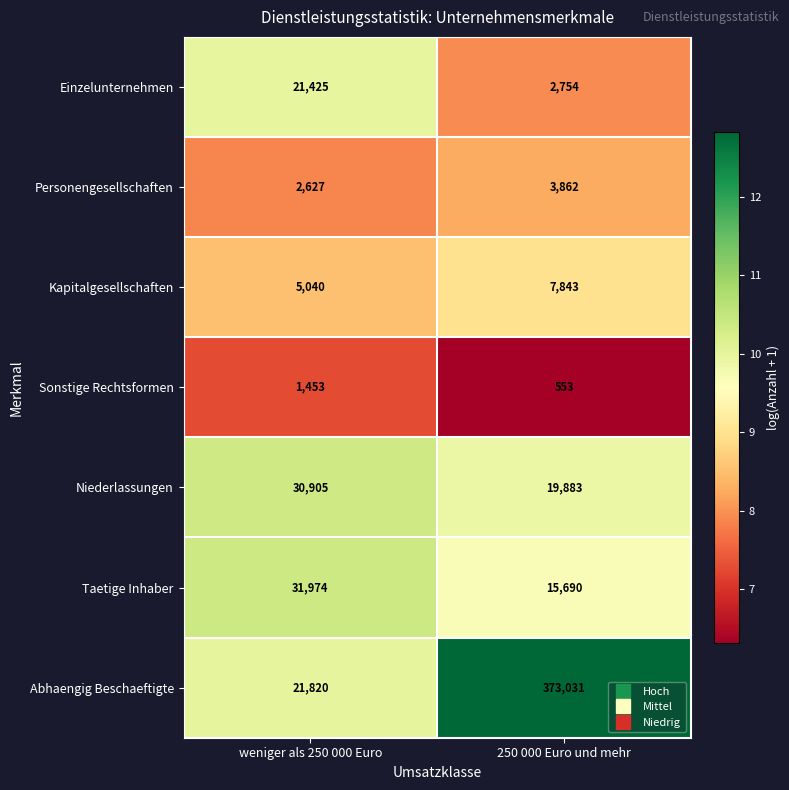

Where is Personengesellschaften nearest to the value 3244?

weniger als 250 000 Euro